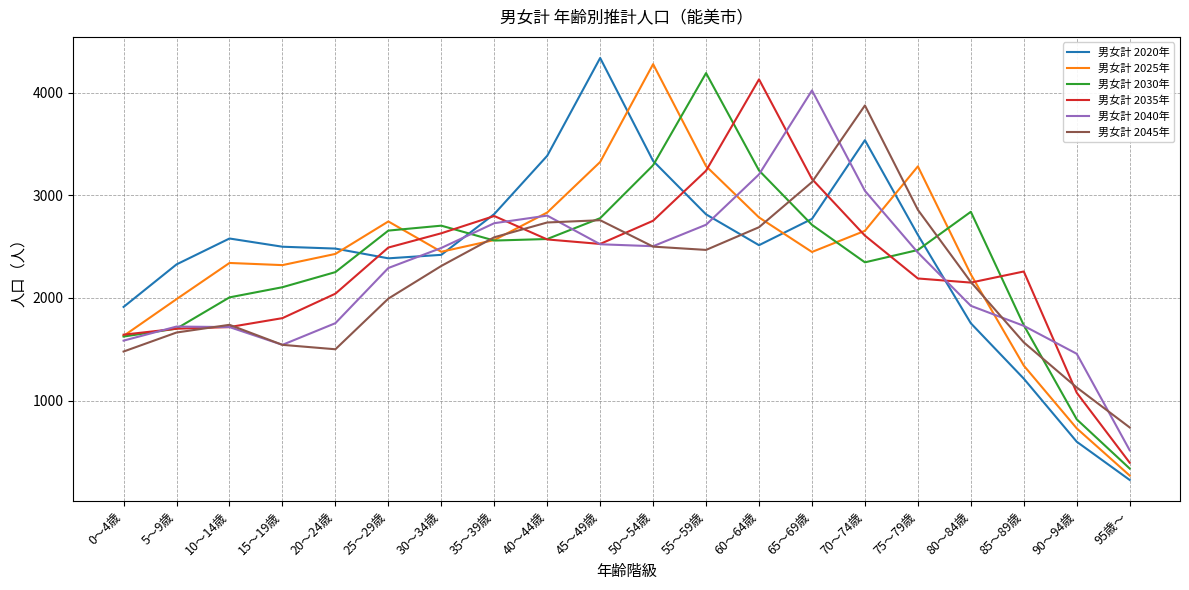

What is the smallest value displayed?

229